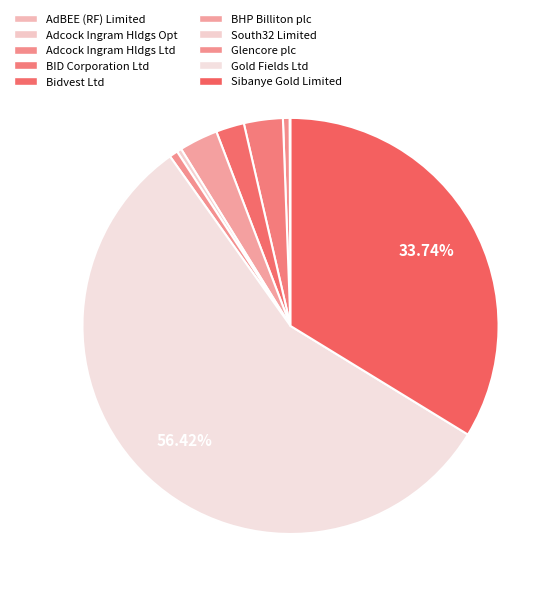

True or false: BID Corporation Ltd accounts for 17% of the total.

False